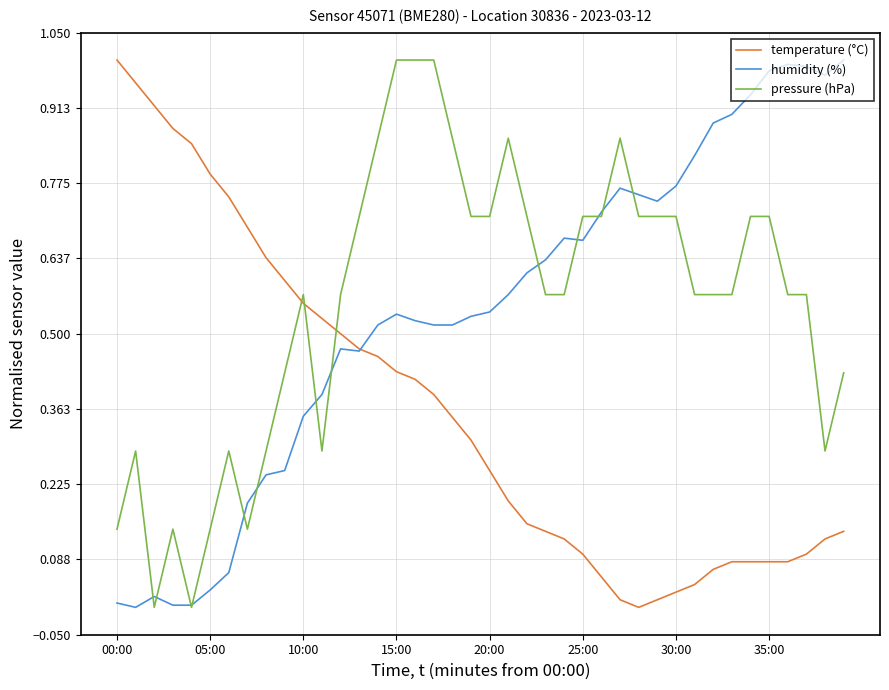

Which series changed the most between 00:00 and 05:00?

temperature (°C)